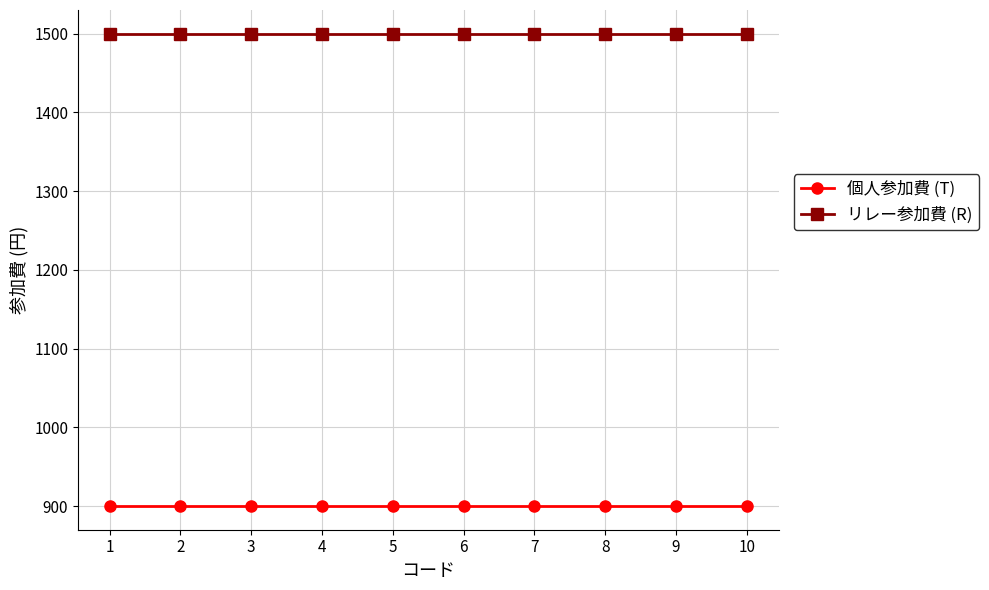

How many distinct data groups are displayed?

2